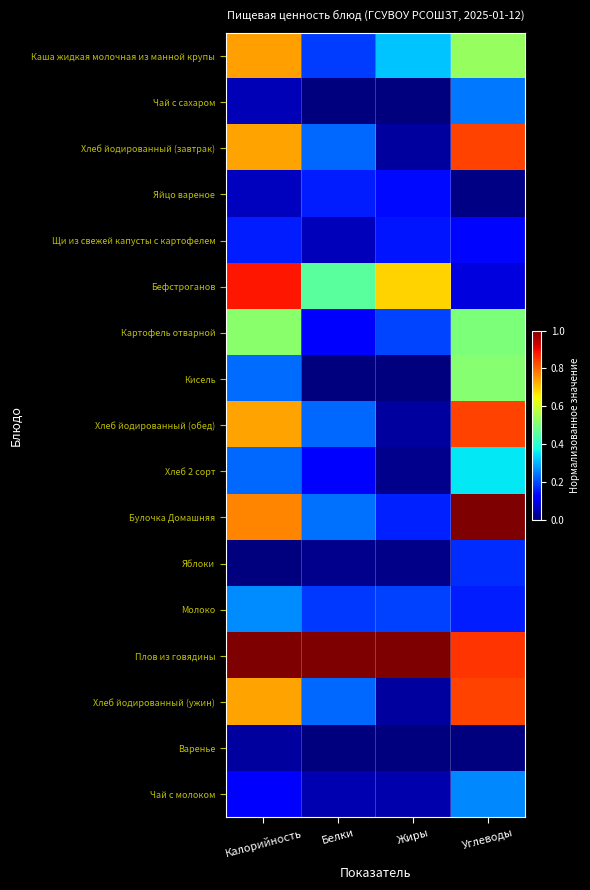

Which series has the largest total across all categories?

Плов из говядины